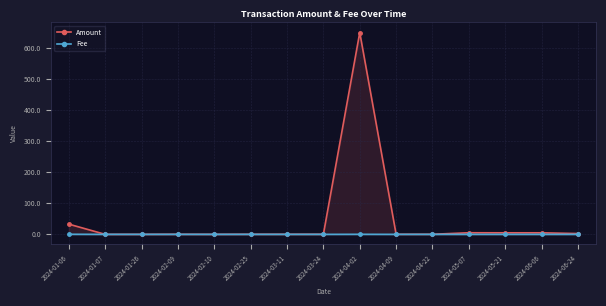

Is it true that Amount equals 0.2 at 2024-02-09?

True